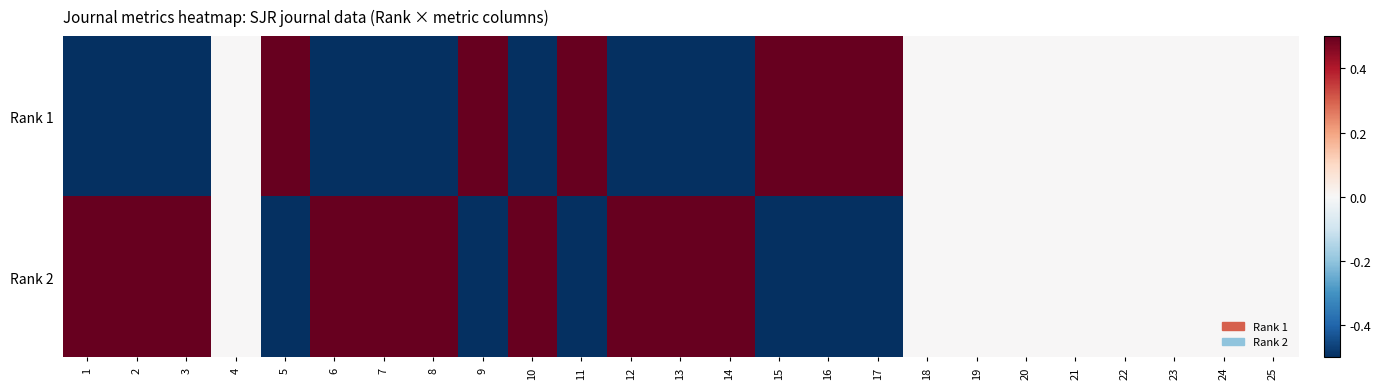

Which has a higher value, 18 or 20?

18